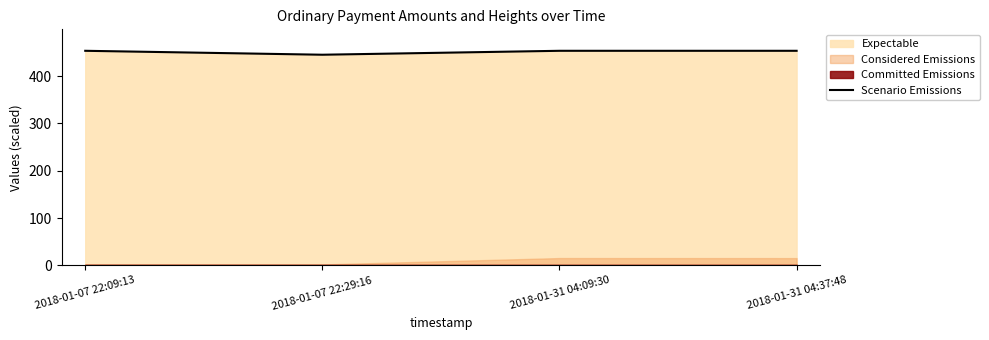

Approximately how many times larger is the value at 2018-01-31 04:09:30 compared to 2018-01-07 22:29:16?

1.0